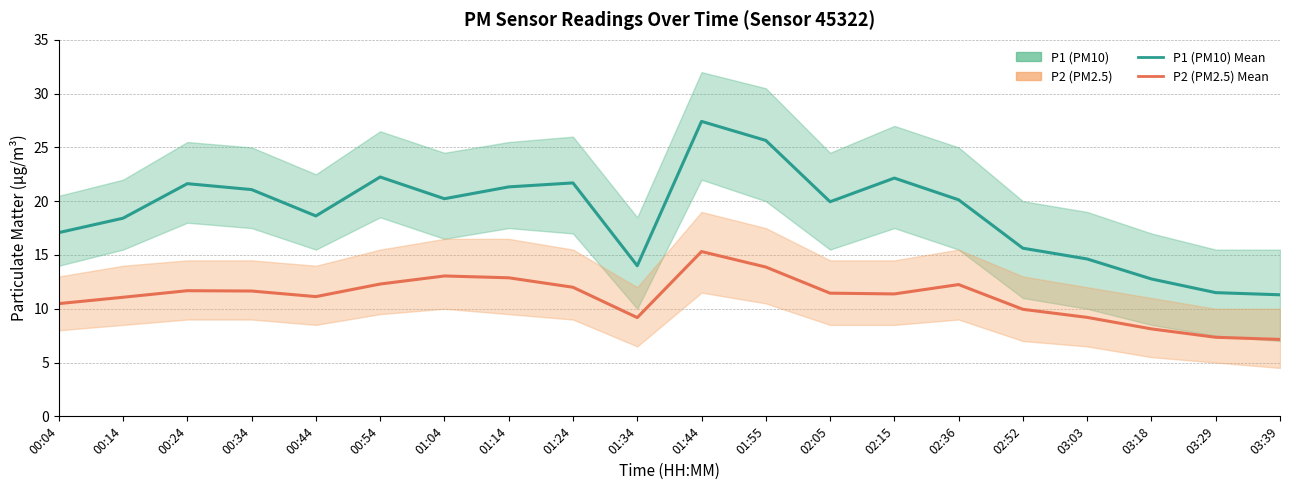

Reading left to right, transcribe all the data shown in this chart.

P1 (PM10): 17.1	18.4	21.6	21.1	18.6	22.2	20.2	21.3	21.7	14.0	27.4	25.6	19.9	22.1	20.1	15.6	14.6	12.8	11.5	11.3
P2 (PM2.5): 10.5	11.1	11.7	11.7	11.1	12.3	13.1	12.9	12.0	9.2	15.3	13.9	11.4	11.4	12.2	9.9	9.2	8.1	7.3	7.2